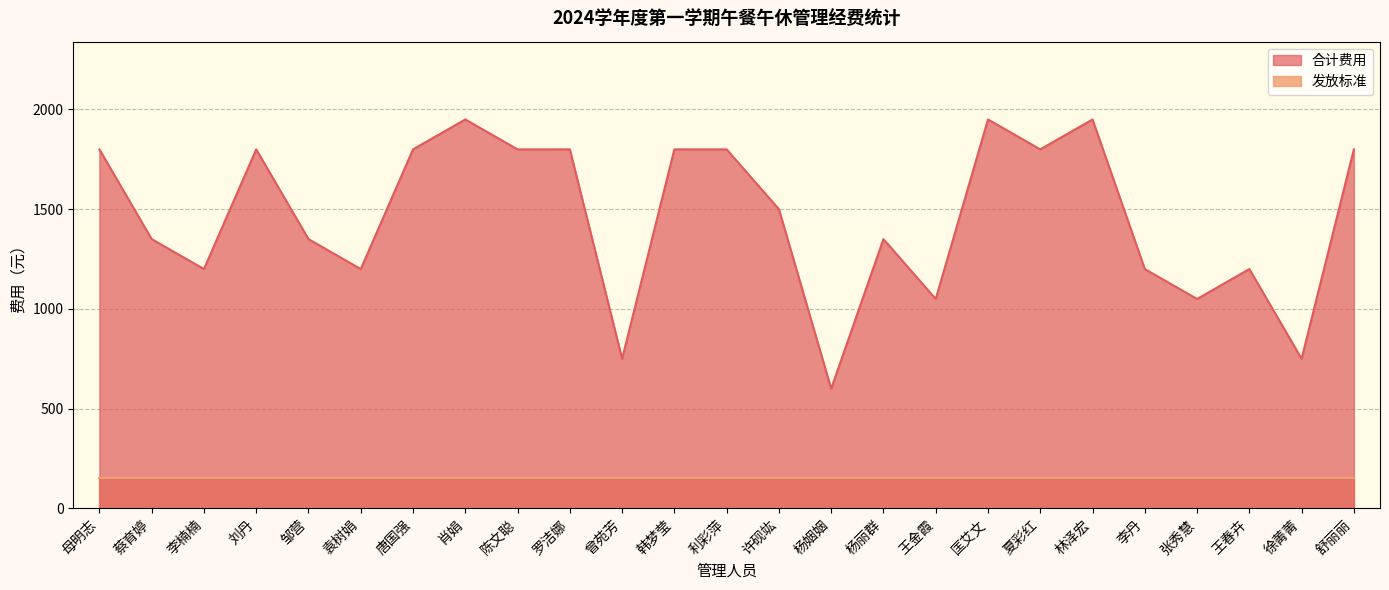

True or false: the data shows 612 at 杨丽群.

False